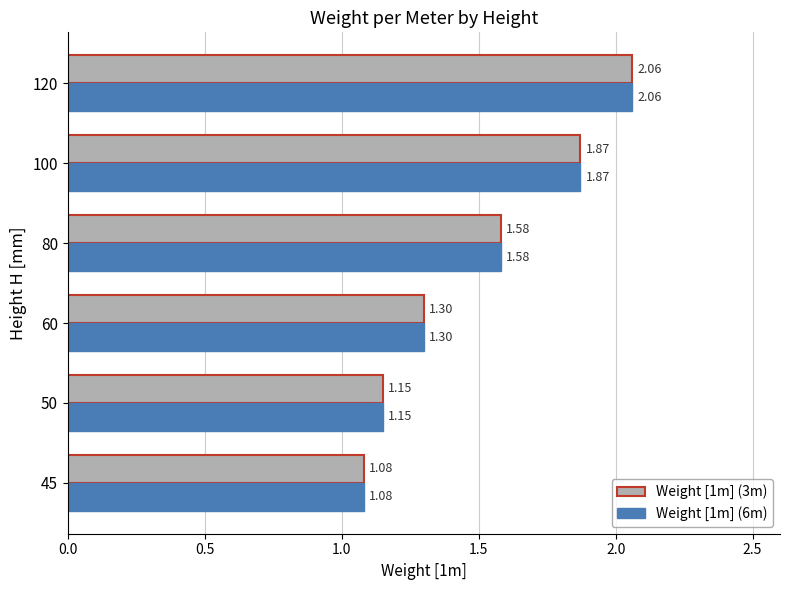

Rank the categories by Weight [1m] (3m) value from lowest to highest.

45, 50, 60, 80, 100, 120